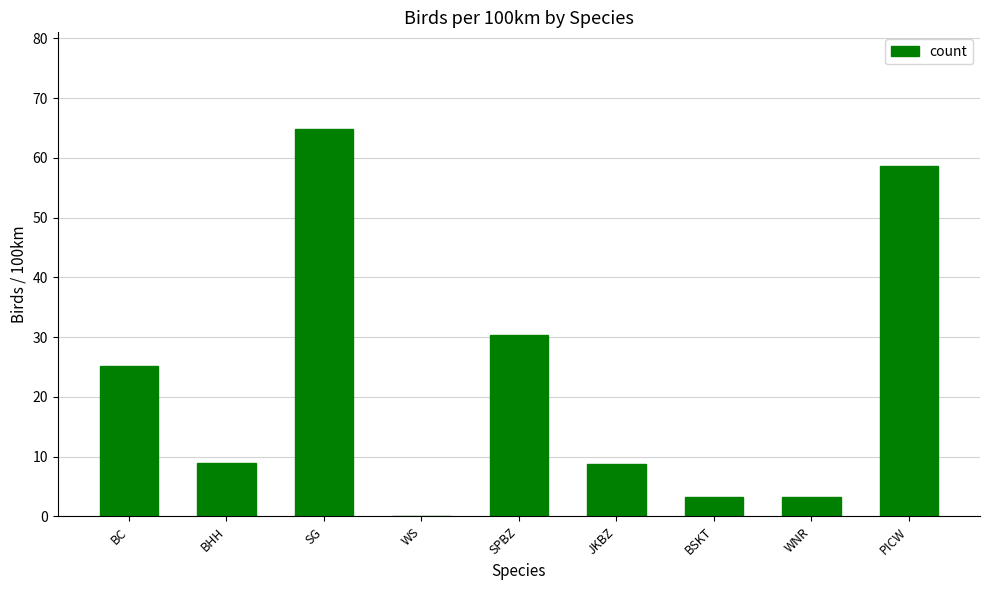

At which category does the chart reach its peak across all series?

SG